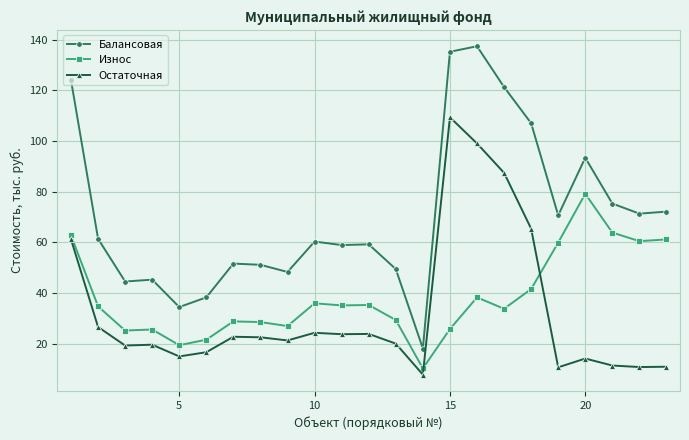

What is the difference between the maximum and minimum values in the Остаточная series?

101.5